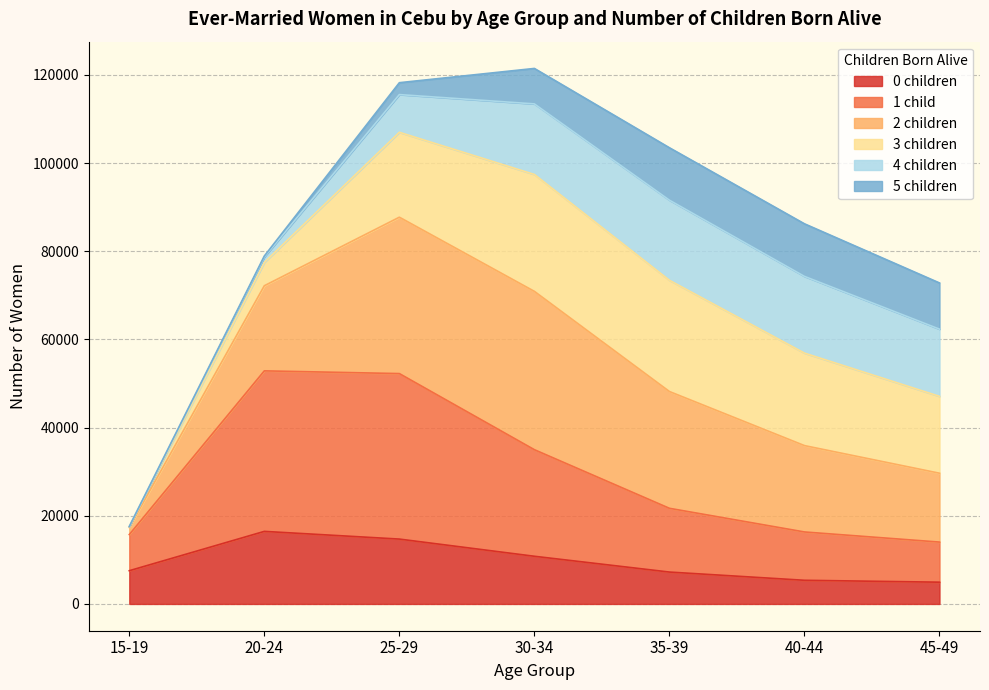

Is it true that 0 children equals 23544 at 25-29?

False